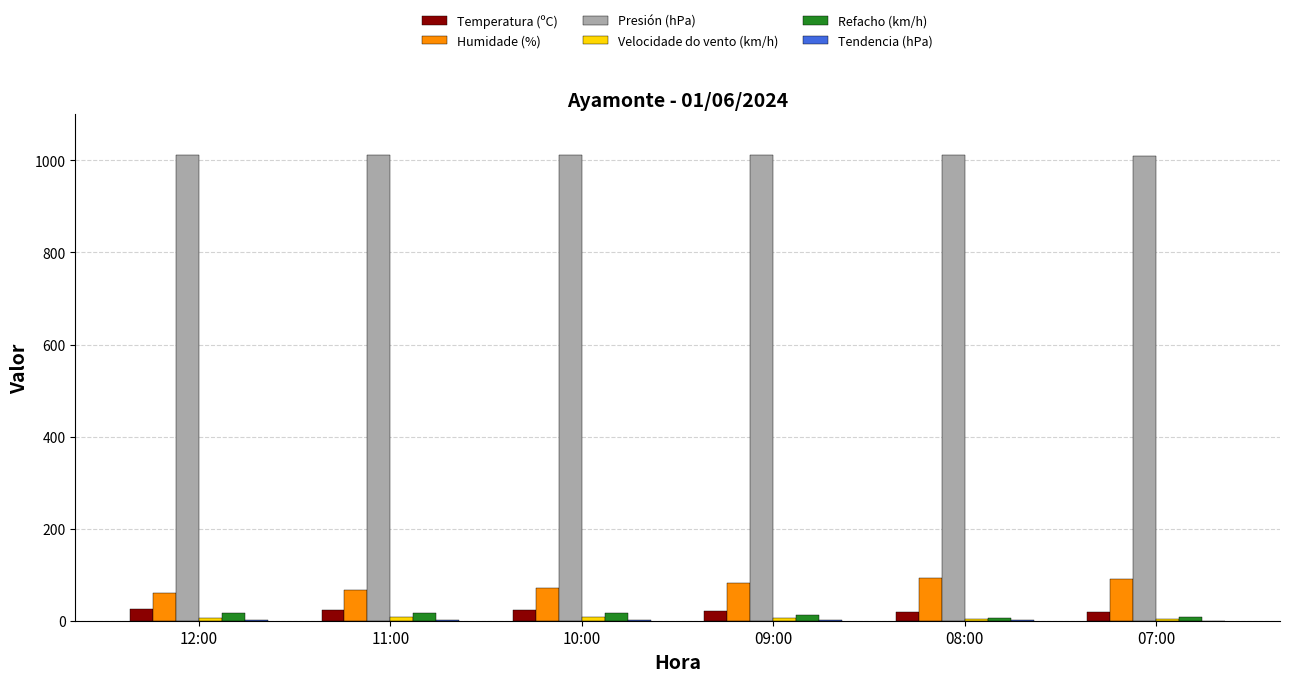

What is the greatest value displayed?

1012.4